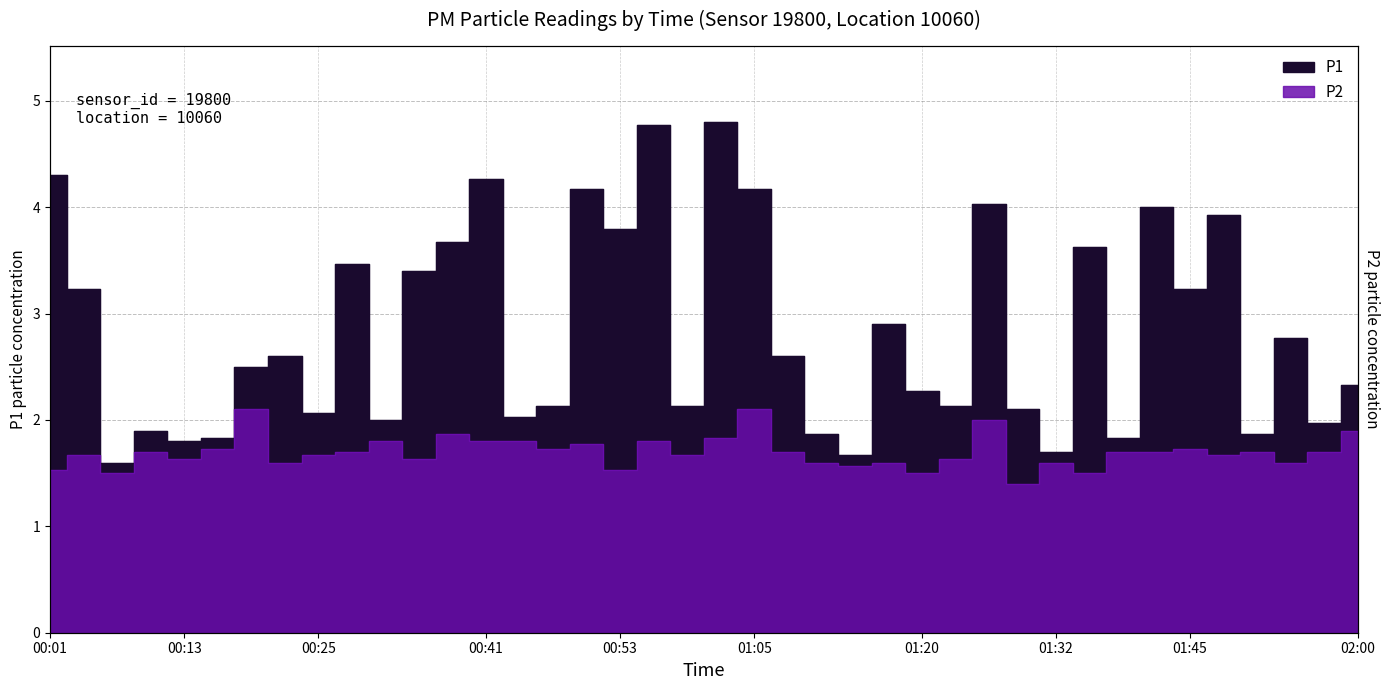

How many lines are shown in the chart?

2